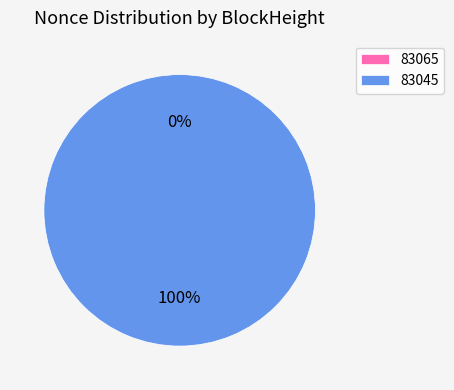

Is it true that 83045 is 87% of the pie?

False